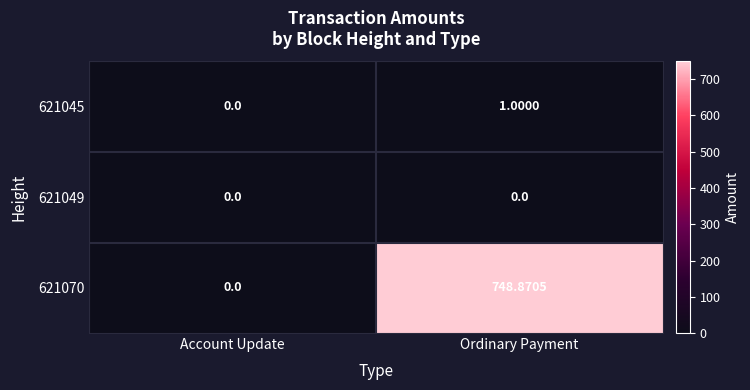

Where does the 621070 series first go above 748?

Ordinary Payment